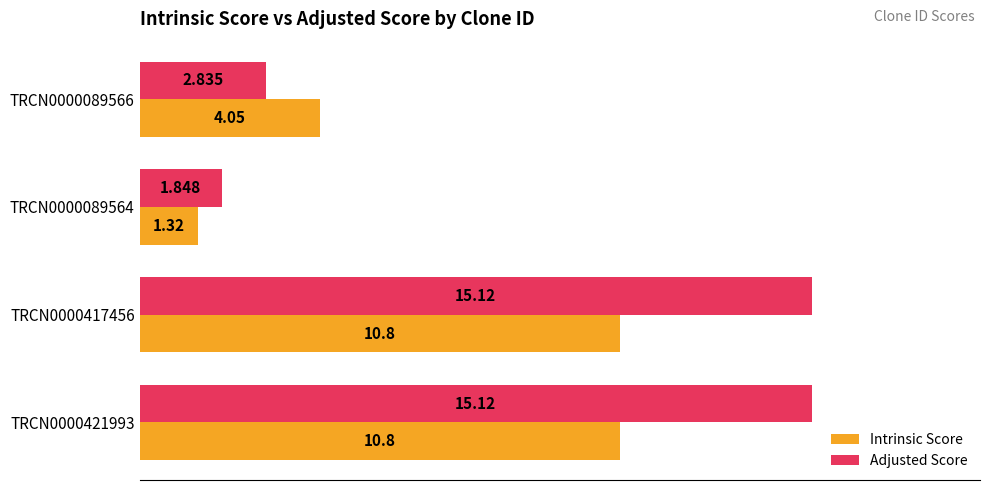

Which category has the lowest value in the Adjusted Score series?

TRCN0000089564